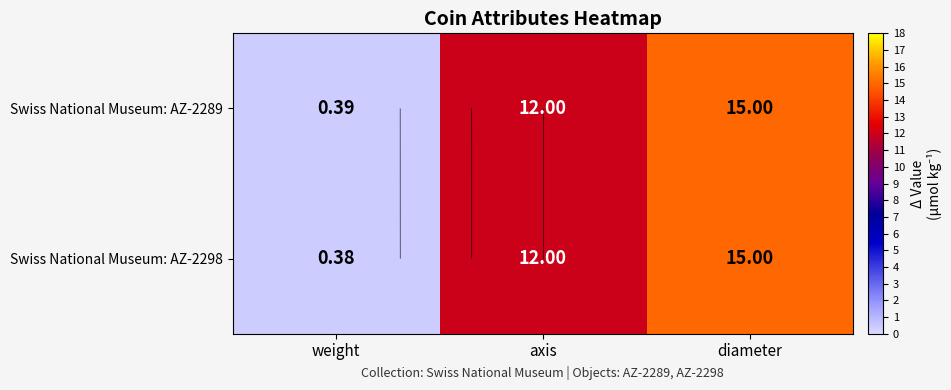

Which series changed the most between weight and diameter?

Swiss National Museum: AZ-2298